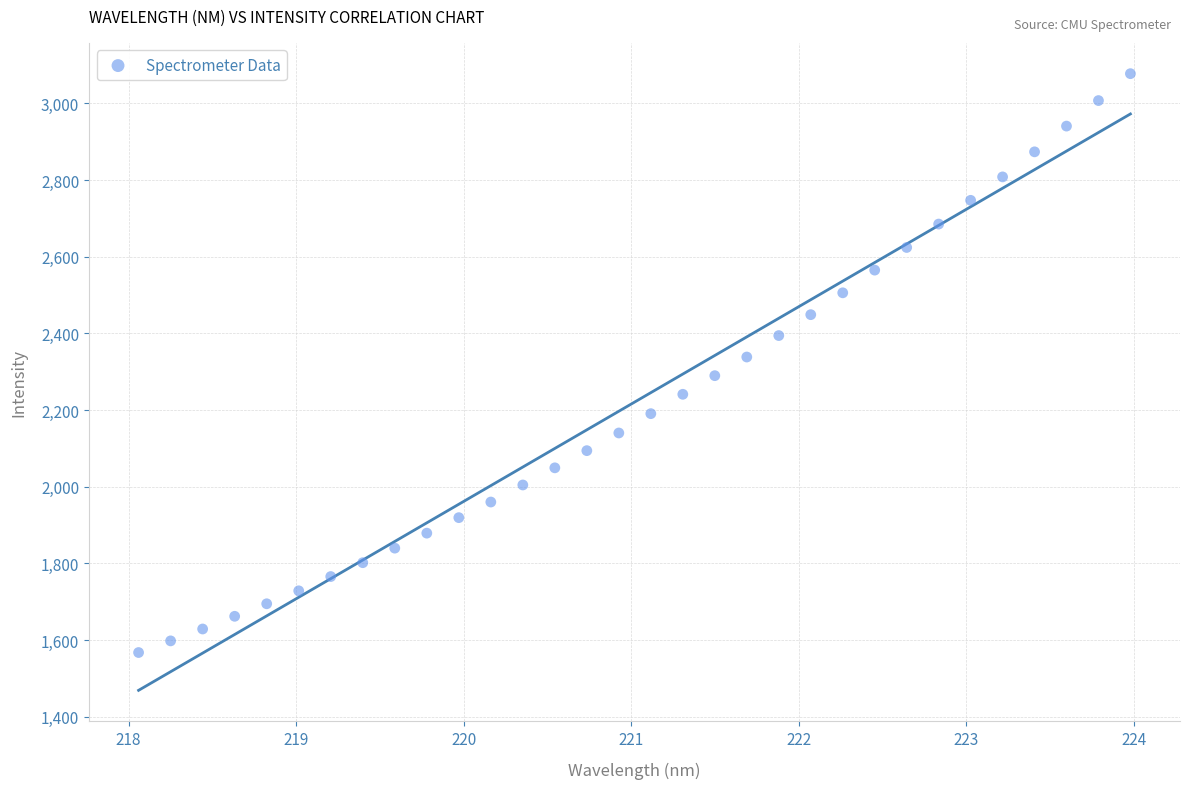

What is the range of X values (max minus min)?

5.9